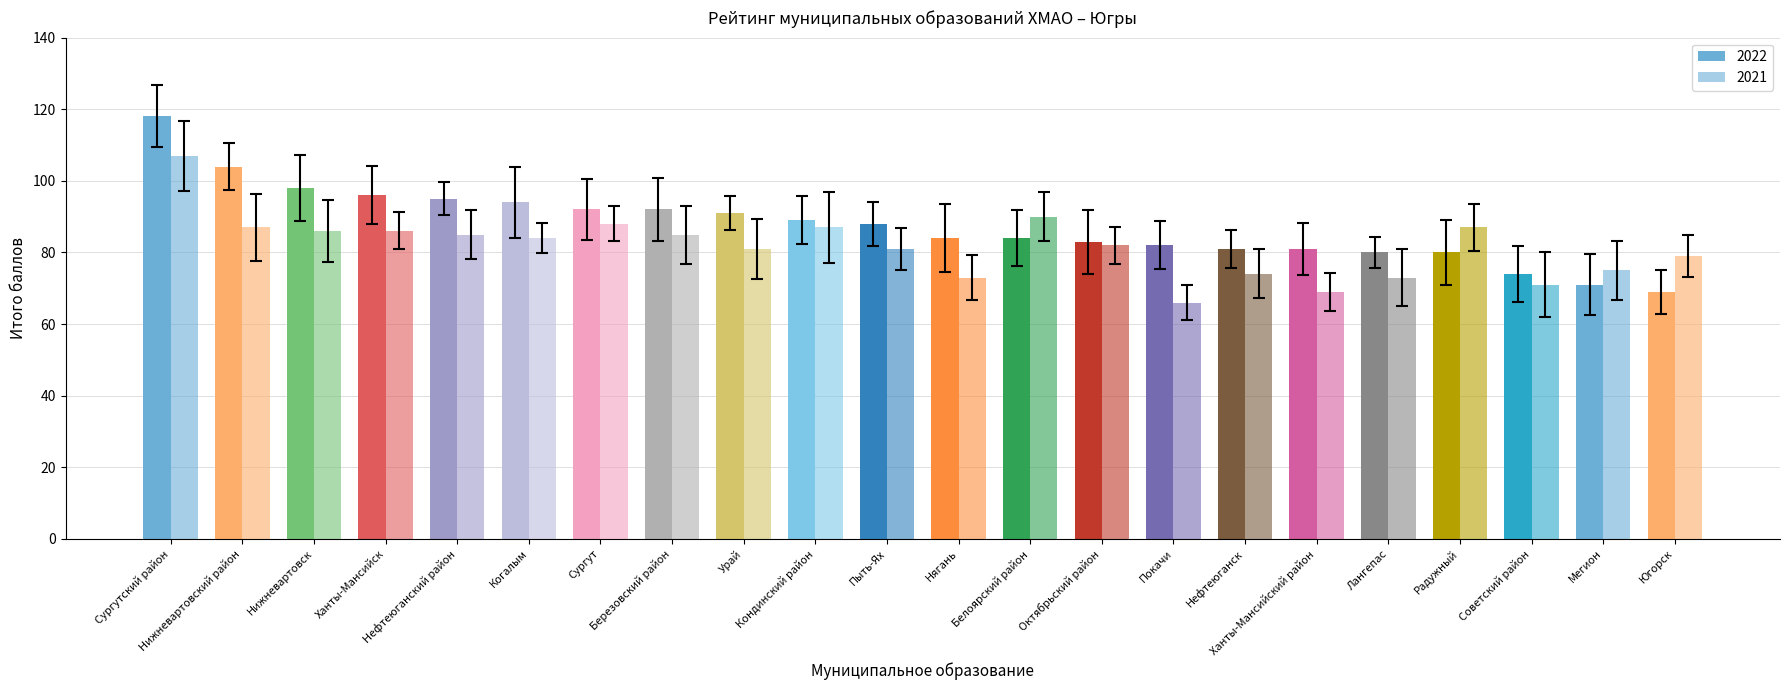

What is the difference between the maximum and minimum values in the 2021 series?

41